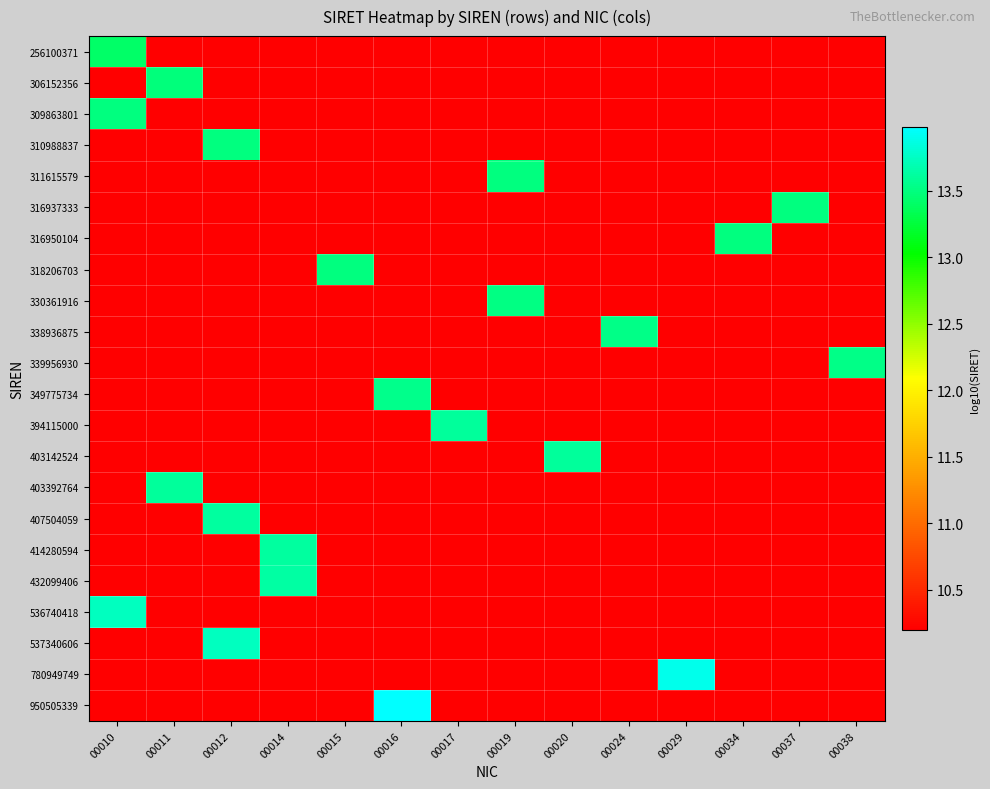

Reading left to right, what are all the values shown in this chart?

256100371: 00010=13.4	00011=10.2	00012=10.2	00014=10.2	00015=10.2	00016=10.2	00017=10.2	00019=10.2	00020=10.2	00024=10.2	00029=10.2	00034=10.2	00037=10.2	00038=10.2
306152356: 00010=10.2	00011=13.5	00012=10.2	00014=10.2	00015=10.2	00016=10.2	00017=10.2	00019=10.2	00020=10.2	00024=10.2	00029=10.2	00034=10.2	00037=10.2	00038=10.2
309863801: 00010=13.5	00011=10.2	00012=10.2	00014=10.2	00015=10.2	00016=10.2	00017=10.2	00019=10.2	00020=10.2	00024=10.2	00029=10.2	00034=10.2	00037=10.2	00038=10.2
310988837: 00010=10.2	00011=10.2	00012=13.5	00014=10.2	00015=10.2	00016=10.2	00017=10.2	00019=10.2	00020=10.2	00024=10.2	00029=10.2	00034=10.2	00037=10.2	00038=10.2
311615579: 00010=10.2	00011=10.2	00012=10.2	00014=10.2	00015=10.2	00016=10.2	00017=10.2	00019=13.5	00020=10.2	00024=10.2	00029=10.2	00034=10.2	00037=10.2	00038=10.2
316937333: 00010=10.2	00011=10.2	00012=10.2	00014=10.2	00015=10.2	00016=10.2	00017=10.2	00019=10.2	00020=10.2	00024=10.2	00029=10.2	00034=10.2	00037=13.5	00038=10.2
316950104: 00010=10.2	00011=10.2	00012=10.2	00014=10.2	00015=10.2	00016=10.2	00017=10.2	00019=10.2	00020=10.2	00024=10.2	00029=10.2	00034=13.5	00037=10.2	00038=10.2
318206703: 00010=10.2	00011=10.2	00012=10.2	00014=10.2	00015=13.5	00016=10.2	00017=10.2	00019=10.2	00020=10.2	00024=10.2	00029=10.2	00034=10.2	00037=10.2	00038=10.2
330361916: 00010=10.2	00011=10.2	00012=10.2	00014=10.2	00015=10.2	00016=10.2	00017=10.2	00019=13.5	00020=10.2	00024=10.2	00029=10.2	00034=10.2	00037=10.2	00038=10.2
338936875: 00010=10.2	00011=10.2	00012=10.2	00014=10.2	00015=10.2	00016=10.2	00017=10.2	00019=10.2	00020=10.2	00024=13.5	00029=10.2	00034=10.2	00037=10.2	00038=10.2
339956930: 00010=10.2	00011=10.2	00012=10.2	00014=10.2	00015=10.2	00016=10.2	00017=10.2	00019=10.2	00020=10.2	00024=10.2	00029=10.2	00034=10.2	00037=10.2	00038=13.5
349775734: 00010=10.2	00011=10.2	00012=10.2	00014=10.2	00015=10.2	00016=13.5	00017=10.2	00019=10.2	00020=10.2	00024=10.2	00029=10.2	00034=10.2	00037=10.2	00038=10.2
394115000: 00010=10.2	00011=10.2	00012=10.2	00014=10.2	00015=10.2	00016=10.2	00017=13.6	00019=10.2	00020=10.2	00024=10.2	00029=10.2	00034=10.2	00037=10.2	00038=10.2
403142524: 00010=10.2	00011=10.2	00012=10.2	00014=10.2	00015=10.2	00016=10.2	00017=10.2	00019=10.2	00020=13.6	00024=10.2	00029=10.2	00034=10.2	00037=10.2	00038=10.2
403392764: 00010=10.2	00011=13.6	00012=10.2	00014=10.2	00015=10.2	00016=10.2	00017=10.2	00019=10.2	00020=10.2	00024=10.2	00029=10.2	00034=10.2	00037=10.2	00038=10.2
407504059: 00010=10.2	00011=10.2	00012=13.6	00014=10.2	00015=10.2	00016=10.2	00017=10.2	00019=10.2	00020=10.2	00024=10.2	00029=10.2	00034=10.2	00037=10.2	00038=10.2
414280594: 00010=10.2	00011=10.2	00012=10.2	00014=13.6	00015=10.2	00016=10.2	00017=10.2	00019=10.2	00020=10.2	00024=10.2	00029=10.2	00034=10.2	00037=10.2	00038=10.2
432099406: 00010=10.2	00011=10.2	00012=10.2	00014=13.6	00015=10.2	00016=10.2	00017=10.2	00019=10.2	00020=10.2	00024=10.2	00029=10.2	00034=10.2	00037=10.2	00038=10.2
536740418: 00010=13.7	00011=10.2	00012=10.2	00014=10.2	00015=10.2	00016=10.2	00017=10.2	00019=10.2	00020=10.2	00024=10.2	00029=10.2	00034=10.2	00037=10.2	00038=10.2
537340606: 00010=10.2	00011=10.2	00012=13.7	00014=10.2	00015=10.2	00016=10.2	00017=10.2	00019=10.2	00020=10.2	00024=10.2	00029=10.2	00034=10.2	00037=10.2	00038=10.2
780949749: 00010=10.2	00011=10.2	00012=10.2	00014=10.2	00015=10.2	00016=10.2	00017=10.2	00019=10.2	00020=10.2	00024=10.2	00029=13.9	00034=10.2	00037=10.2	00038=10.2
950505339: 00010=10.2	00011=10.2	00012=10.2	00014=10.2	00015=10.2	00016=14.0	00017=10.2	00019=10.2	00020=10.2	00024=10.2	00029=10.2	00034=10.2	00037=10.2	00038=10.2